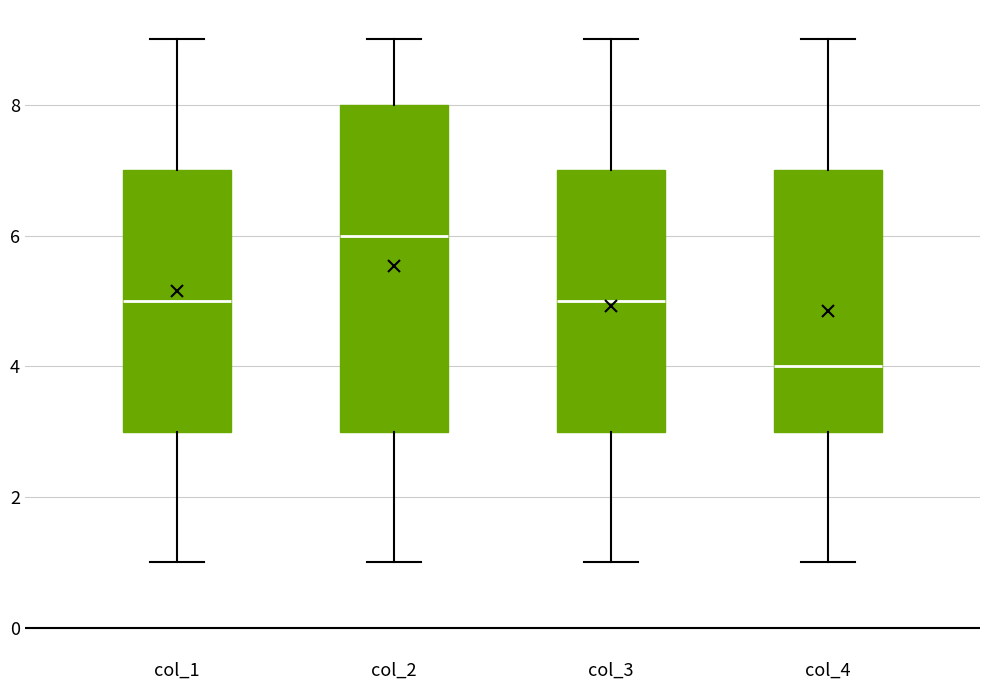

Comparing the boxes themselves (not the whiskers), which one is the tallest?

col_2